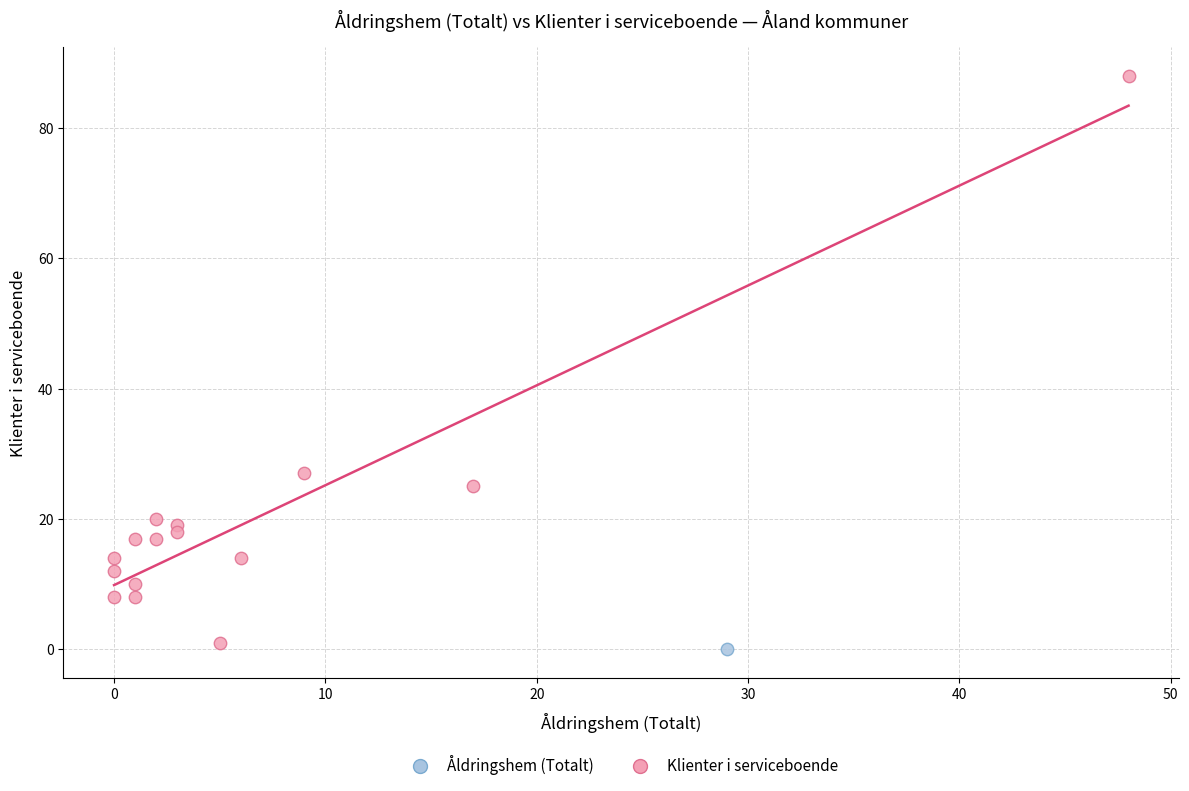

What are all the series names shown in the legend?

Åldringshem (Totalt), Klienter i serviceboende